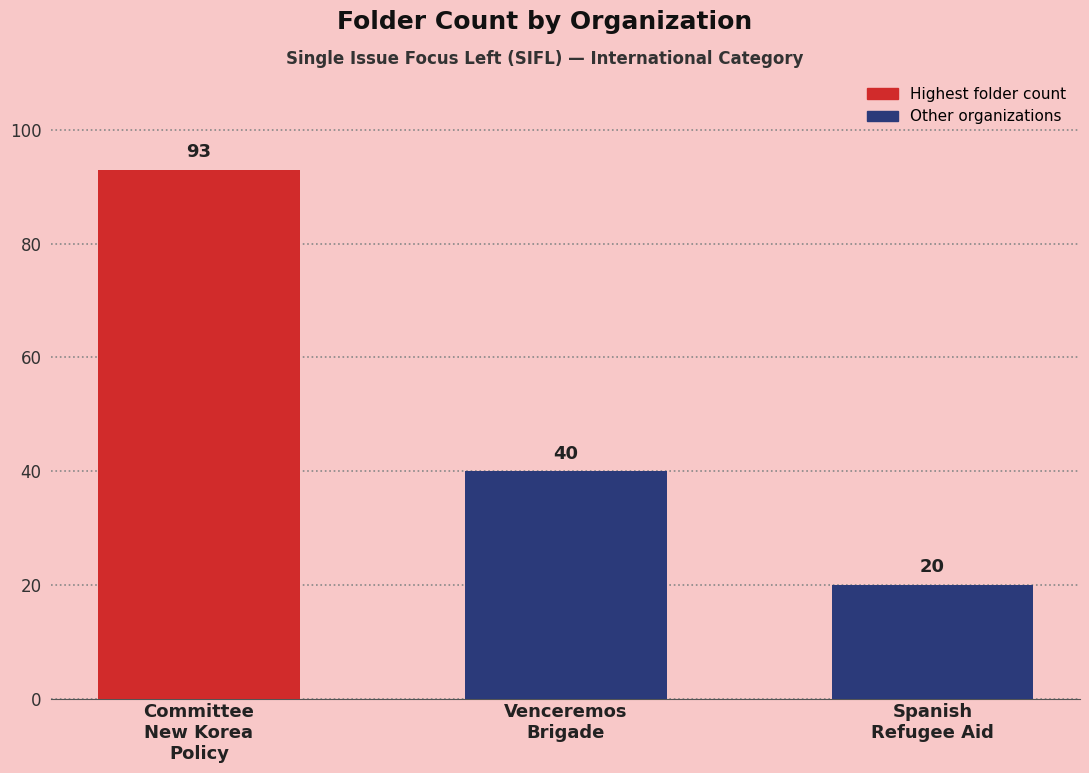

Reading left to right, list all the values displayed in this chart.

Committee
New Korea
Policy=93	Venceremos
Brigade=40	Spanish
Refugee Aid=20